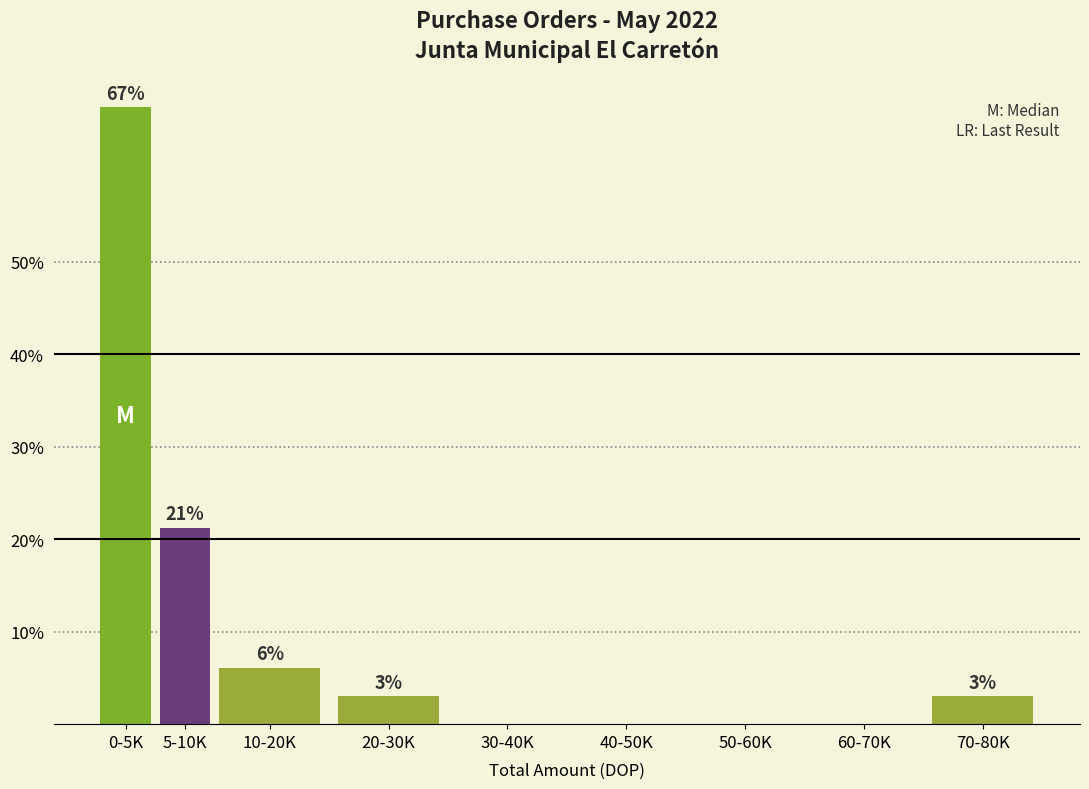

What is the sum of the values at 20-30K and 40-50K?

3.0